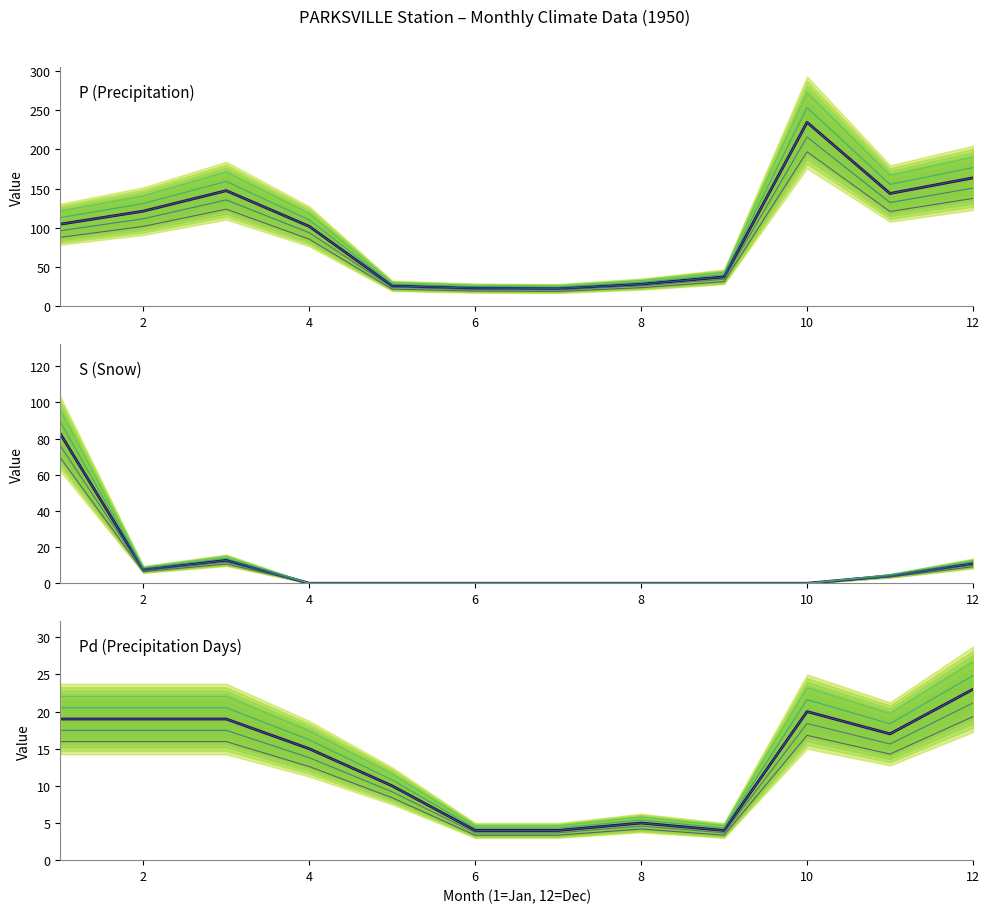

Where is the first local minimum for P?

7